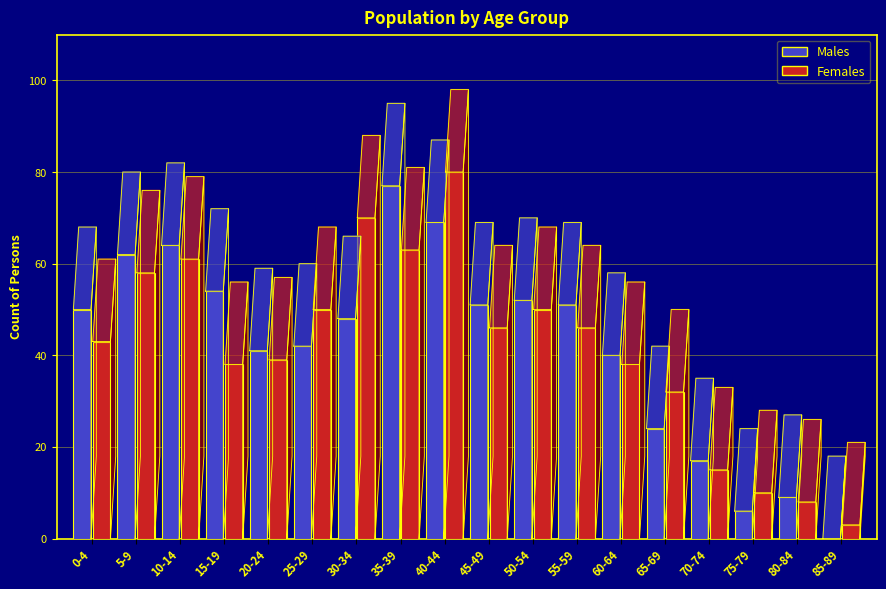

Which has a higher value, 70-74 or 10-14?

10-14